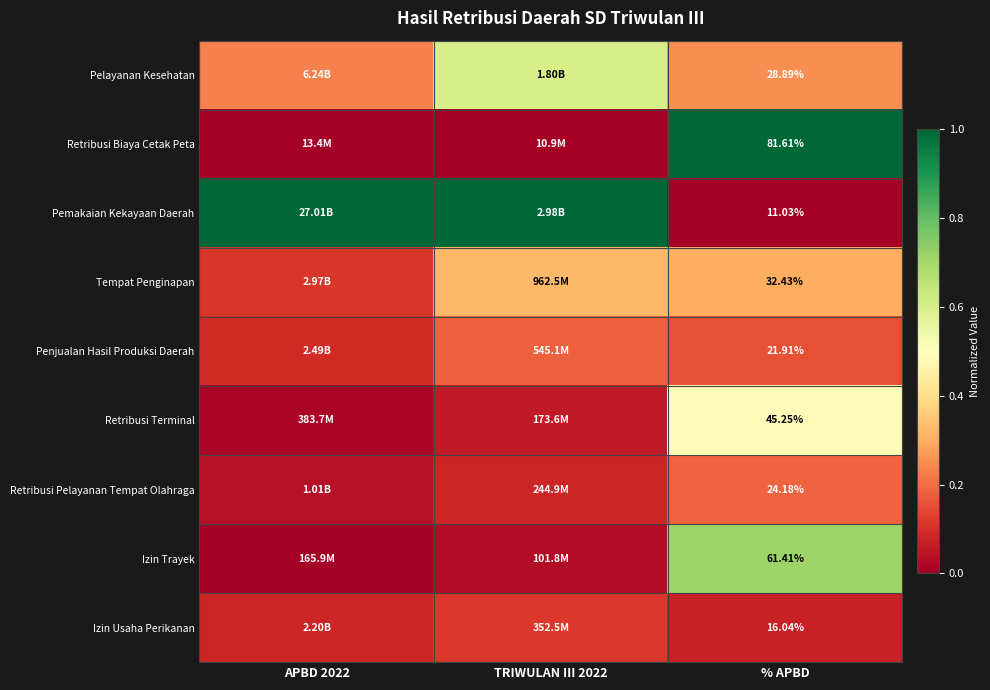

At % APBD, list the series in order from smallest to largest.

Pemakaian Kekayaan Daerah, Izin Usaha Perikanan, Penjualan Hasil Produksi Daerah, Retribusi Pelayanan Tempat Olahraga, Pelayanan Kesehatan, Tempat Penginapan, Retribusi Terminal, Izin Trayek, Retribusi Biaya Cetak Peta